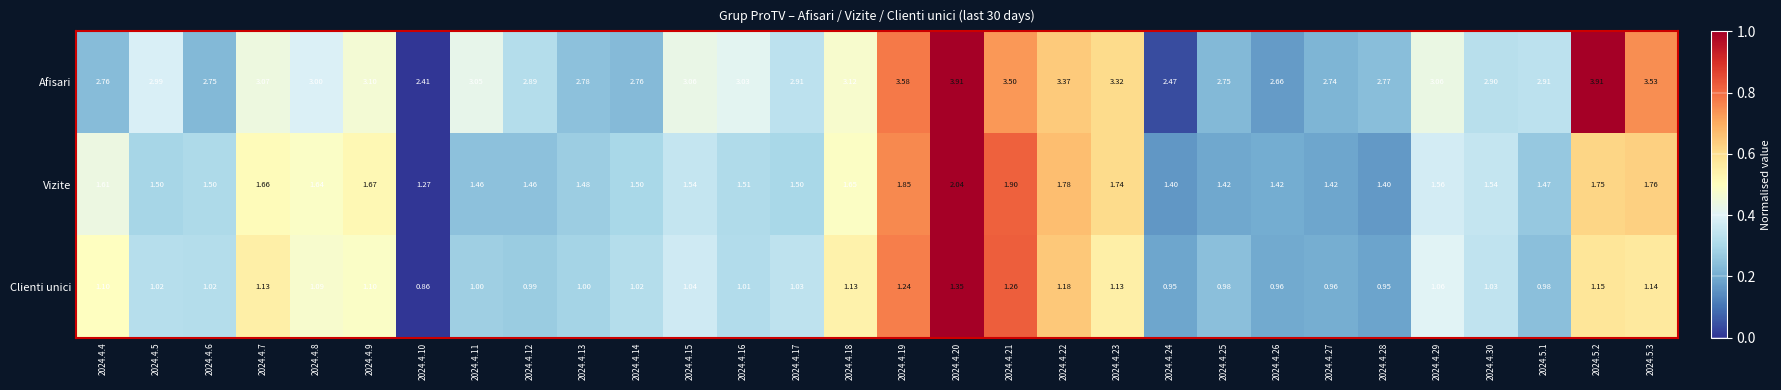

Is the value of Clienti unici at 2024.4.30 greater than the value of Afisari at 2024.4.15?

No